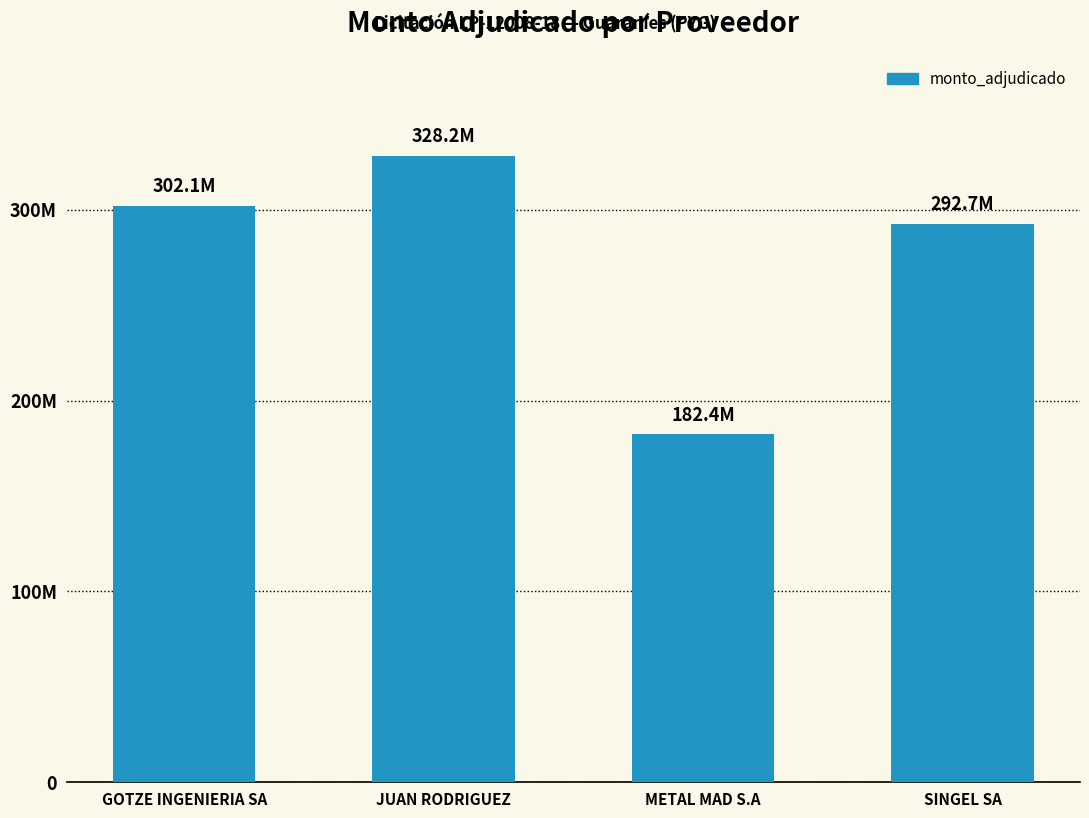

What is the change in value from JUAN RODRIGUEZ to METAL MAD S.A?

-145850000